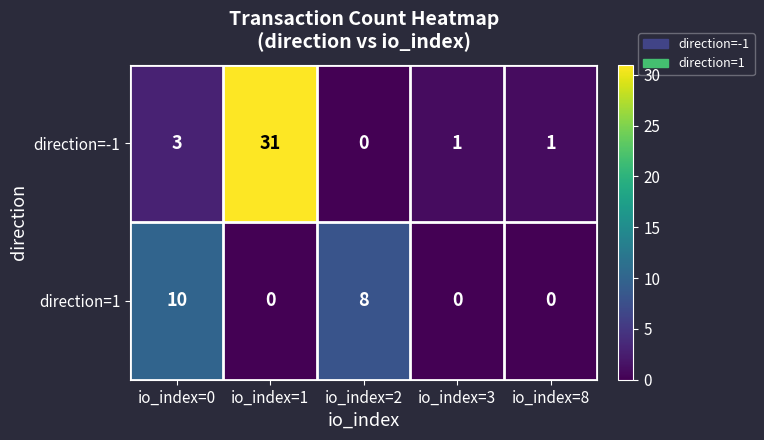

The value of direction=-1 at io_index=8 is 1. True or false?

True